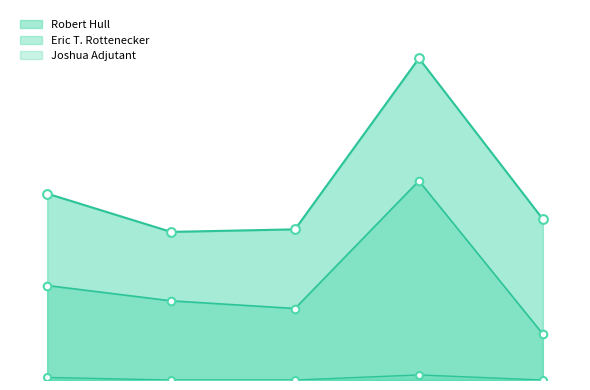

What are all the series names shown in the legend?

Robert Hull, Eric T. Rottenecker, Joshua Adjutant